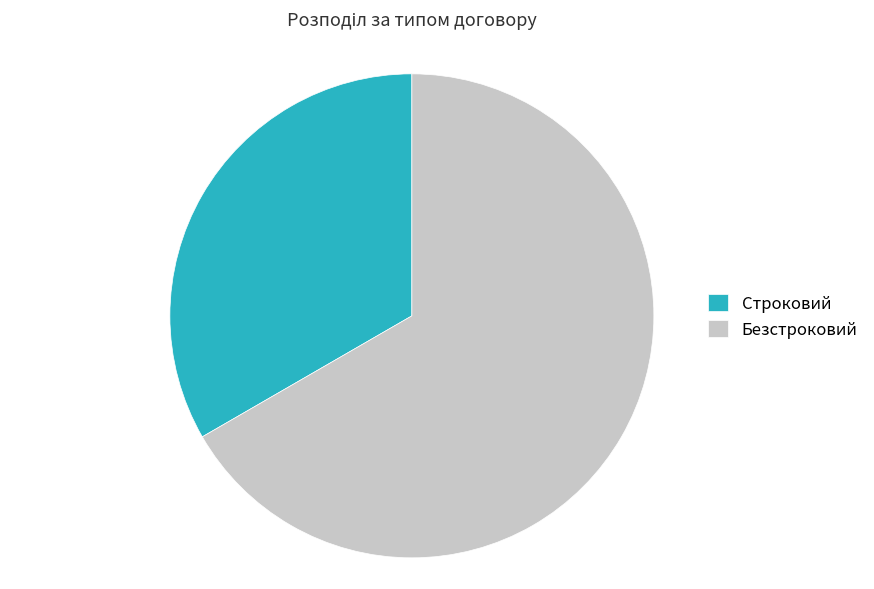

Which has a higher value, Безстроковий or Строковий?

Безстроковий